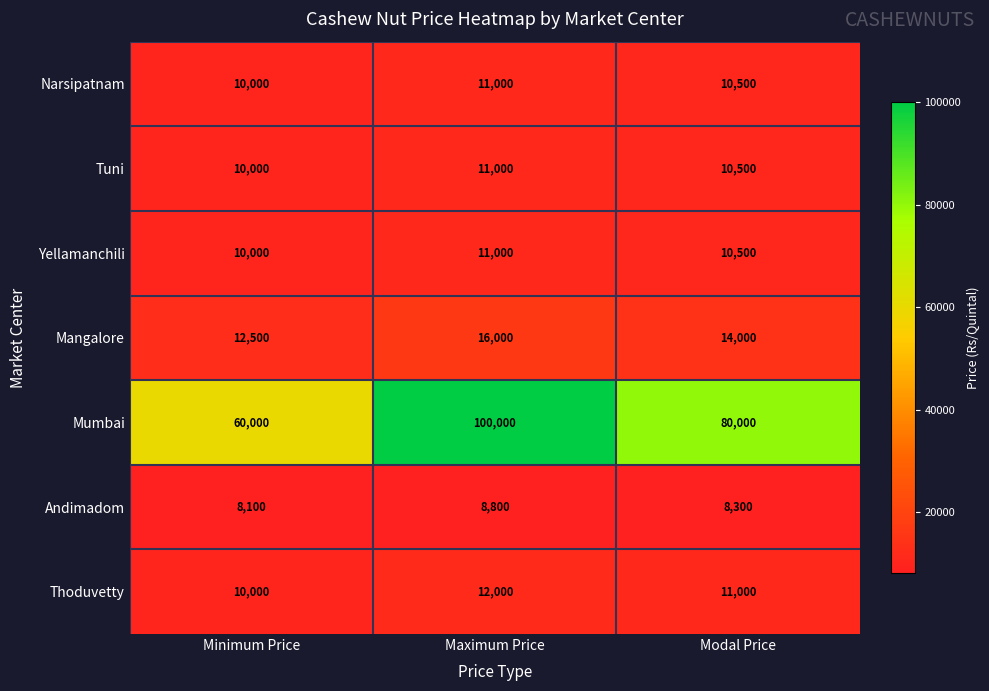

Reading right to left, what are all the values shown in this chart?

Narsipatnam: 10500	11000	10000
Tuni: 10500	11000	10000
Yellamanchili: 10500	11000	10000
Mangalore: 14000	16000	12500
Mumbai: 80000	100000	60000
Andimadom: 8300	8800	8100
Thoduvetty: 11000	12000	10000